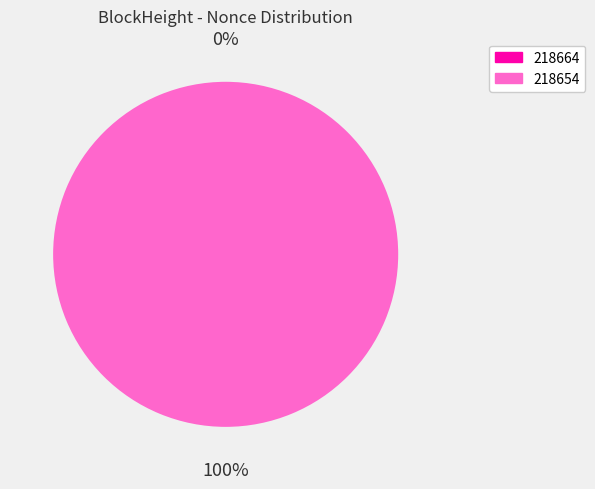

Rank the categories by value from highest to lowest.

218654, 218664